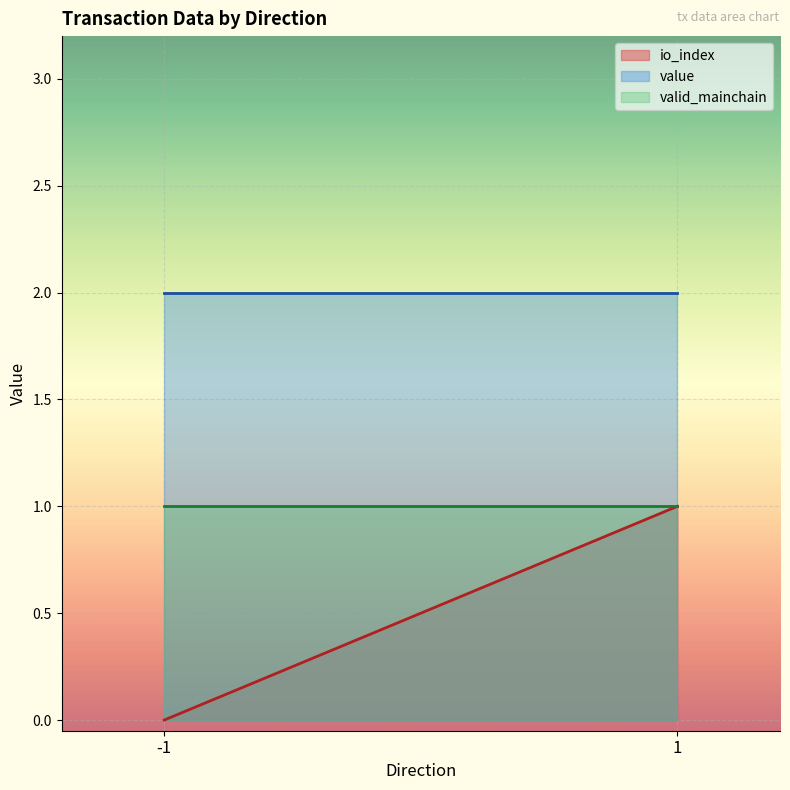

What are all the series names shown in the legend?

io_index, value, valid_mainchain